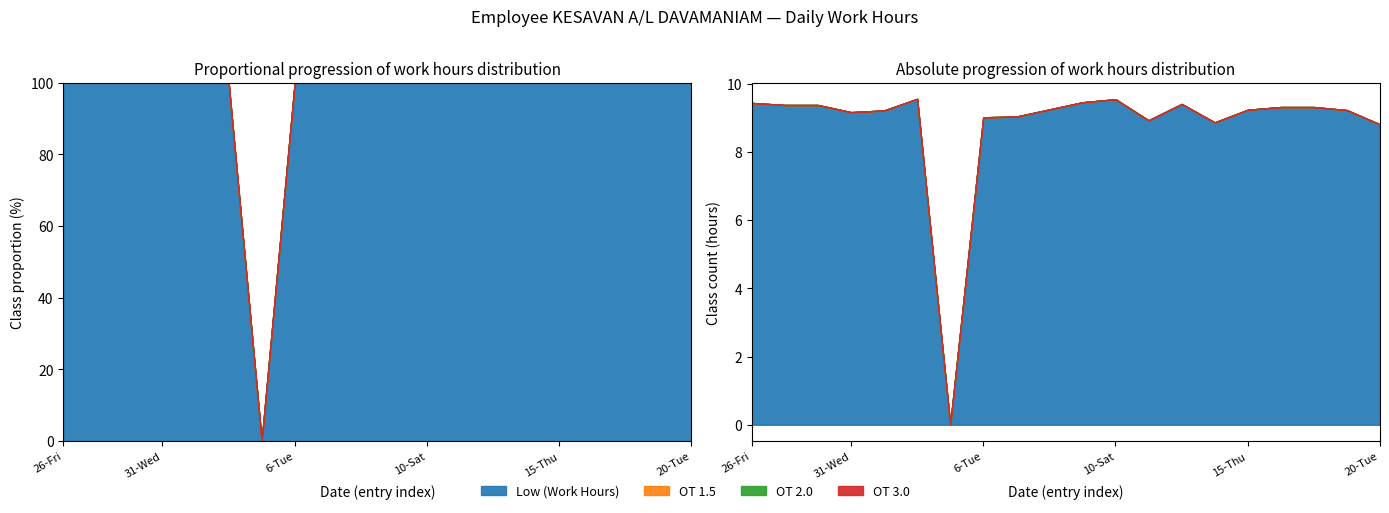

True or false: Low (Work Hours) has more than 1 interior local peaks.

True